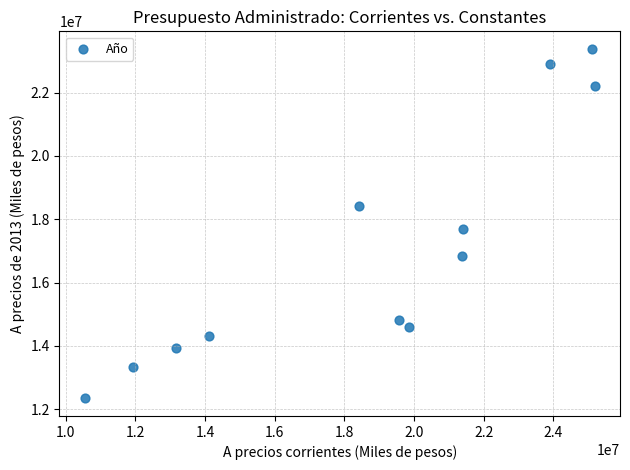

What is the range of X values (max minus min)?

14626111.8